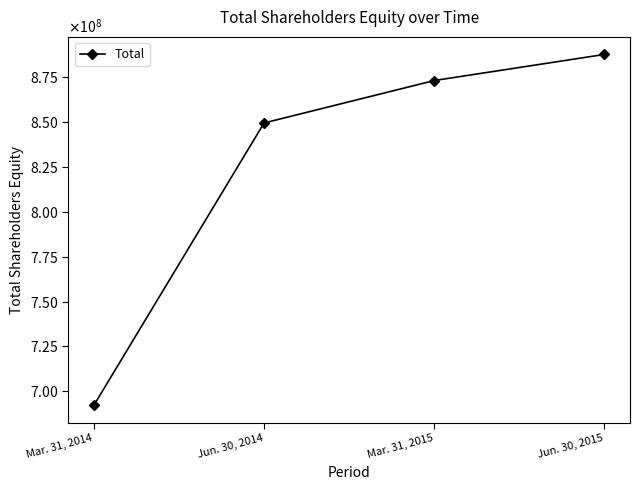

Which category has the highest value across all series?

Jun. 30, 2015